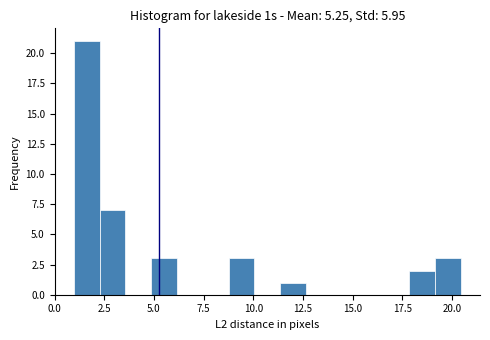

Around what value on the x-axis is the tallest bar? Give the approximate position of its centre, as read against the axis.

1.5